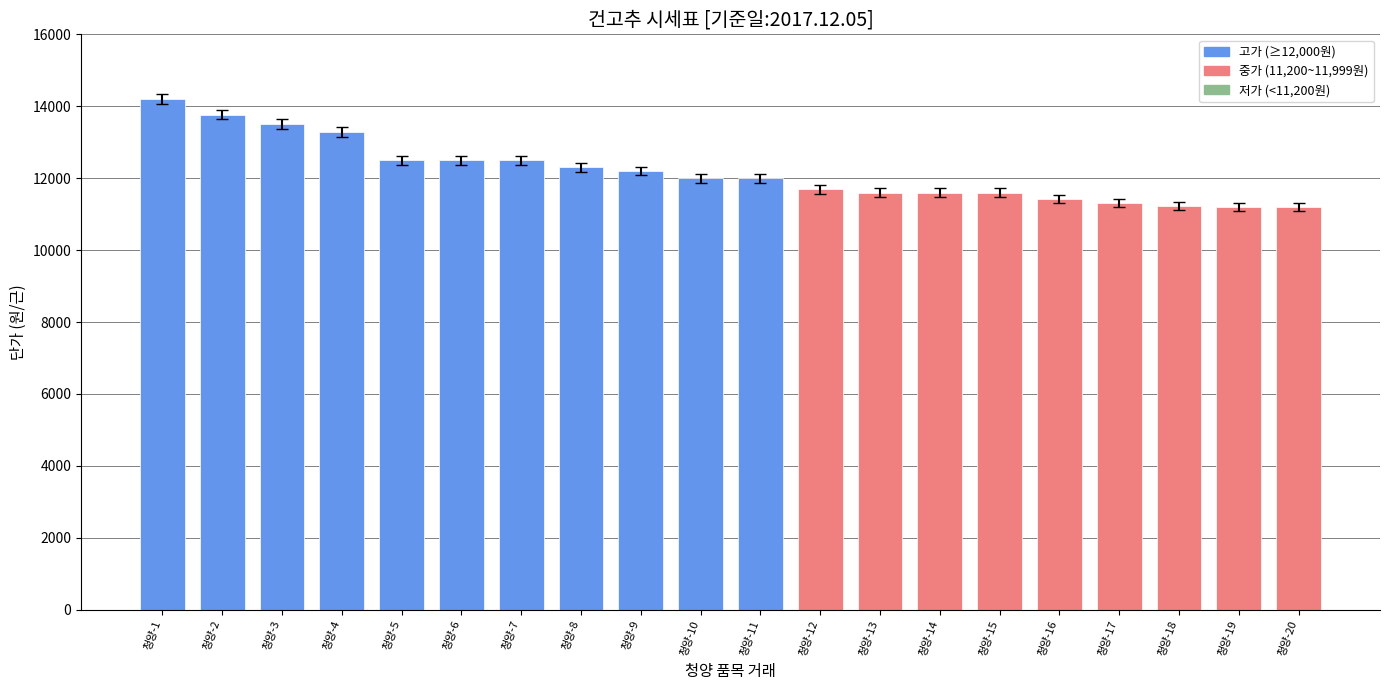

What is the sum of all values?

243600